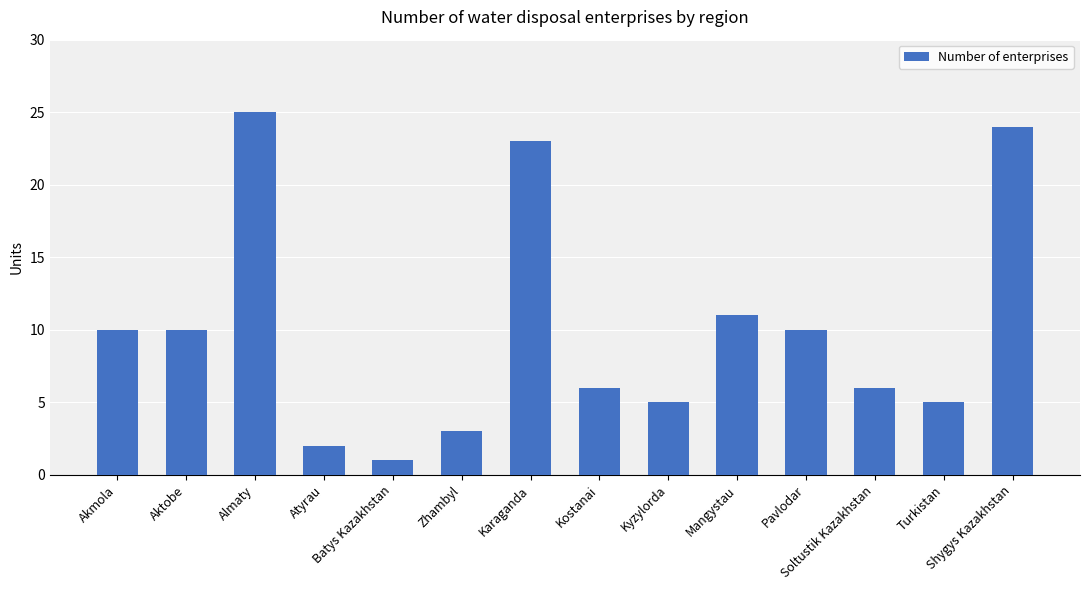

What is the value of the 9th bar from the left?

5